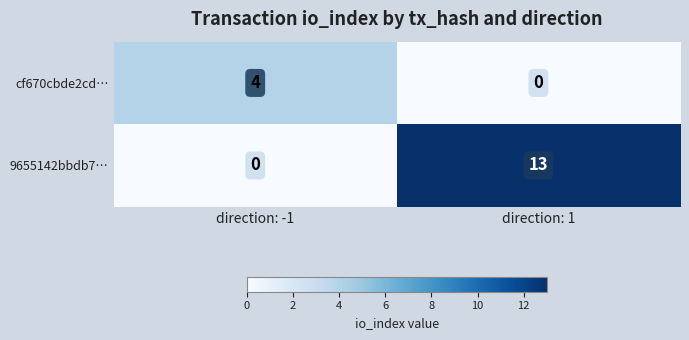

What is the difference between the maximum and minimum values in the 9655142bbdb7… series?

13